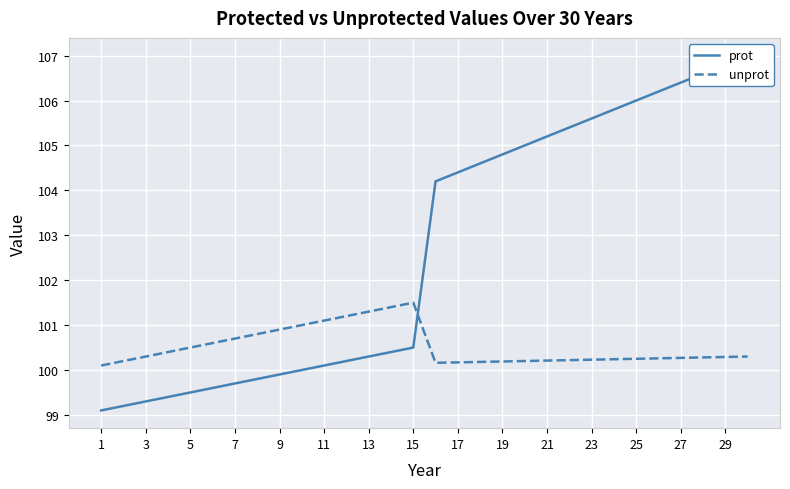

What is the difference between the unprot values at 27 and 21?

0.1